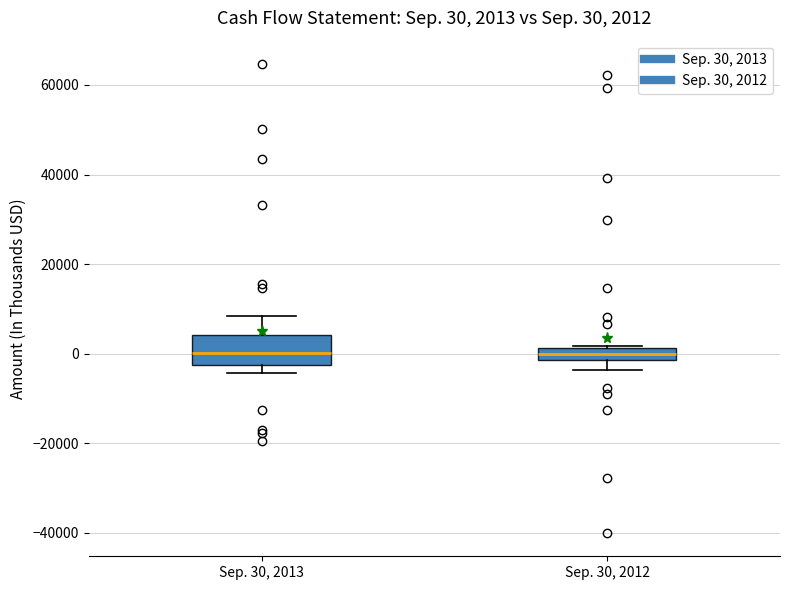

Which box is the tallest, from its lower edge to its upper edge?

Sep. 30, 2013